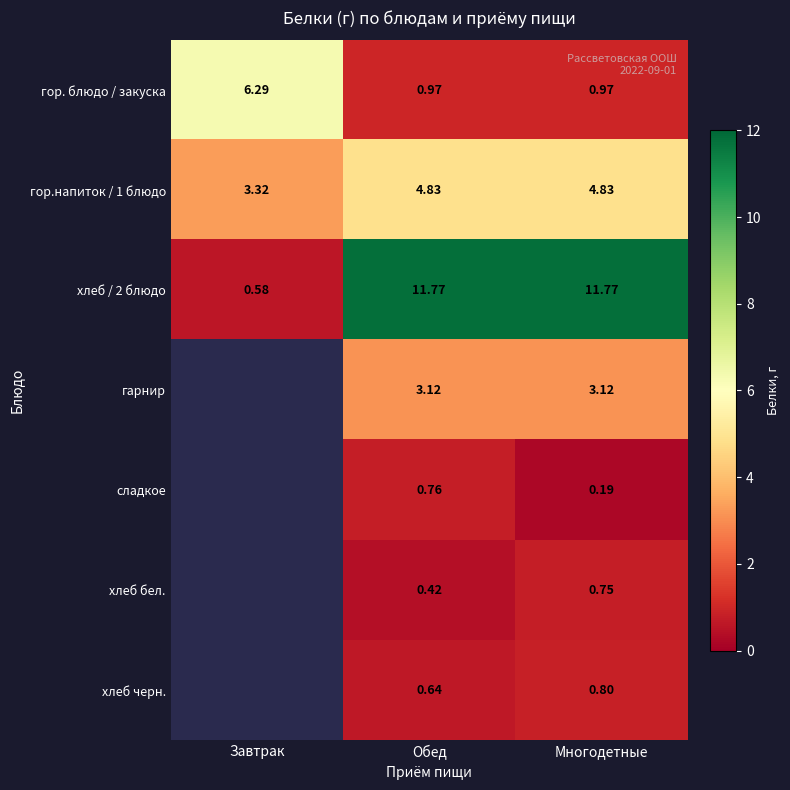

At which label is хлеб / 2 блюдо closest to 6?

Завтрак